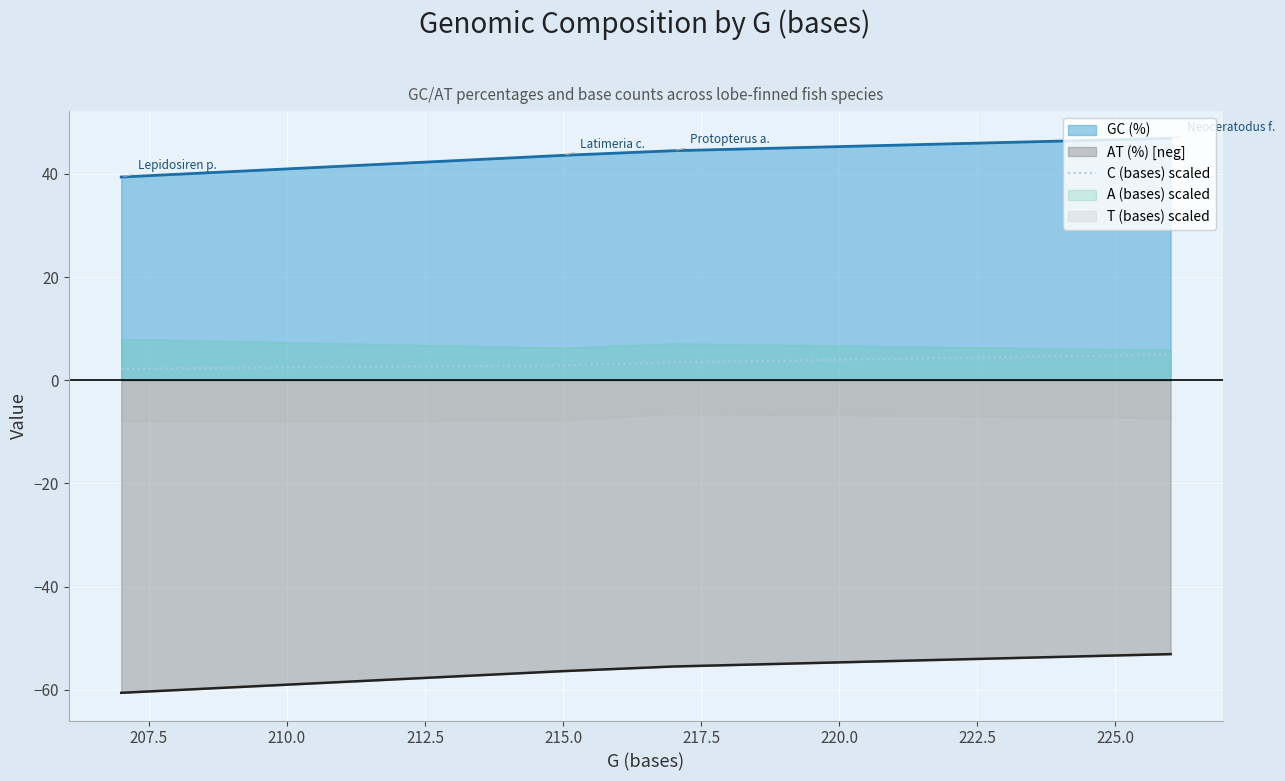

Reading left to right, what are all the values shown in this chart?

2.2	2.9	3.5	5.0